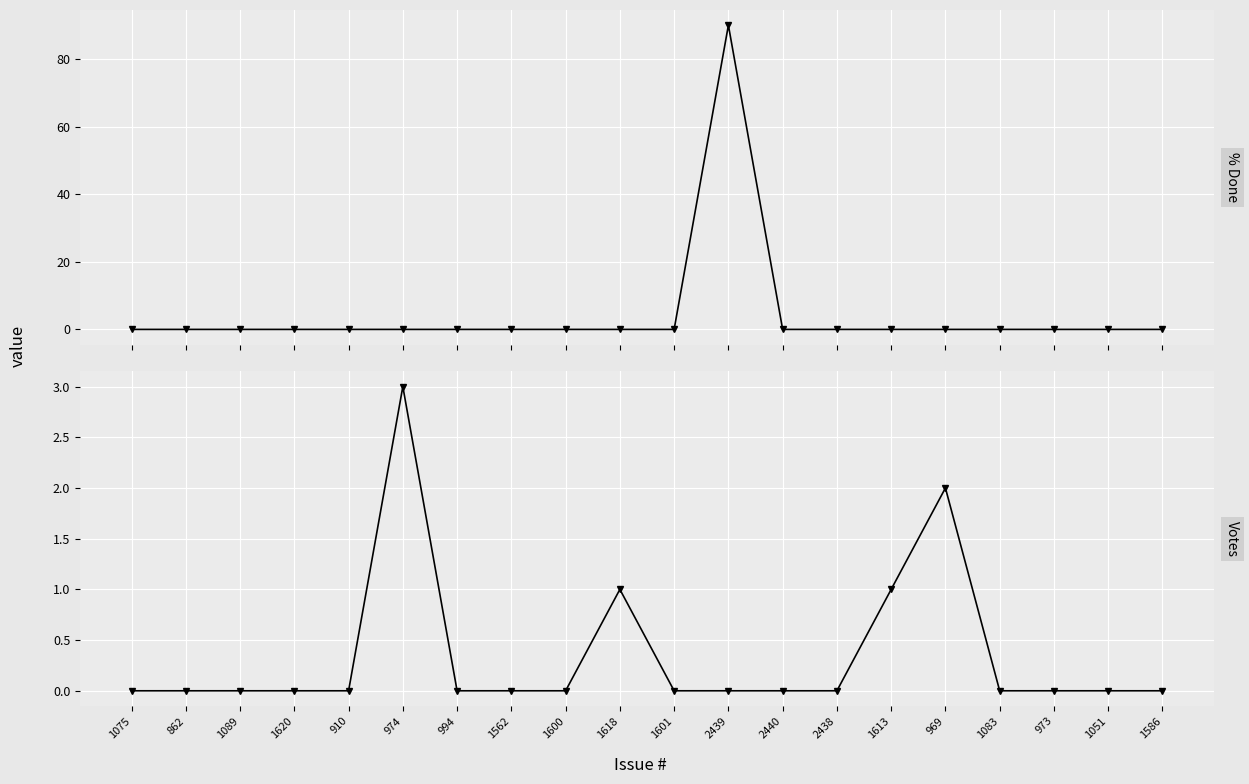

What are all the series names shown in the legend?

% Done, Votes